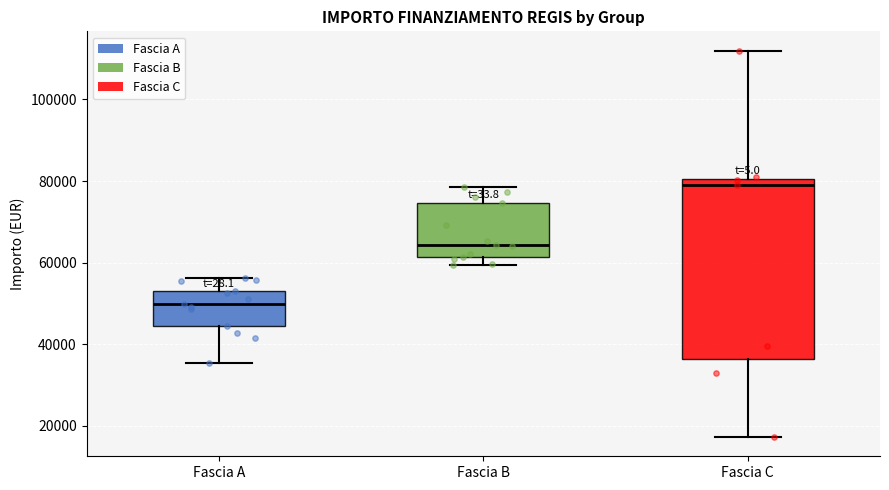

Where is the upper edge of the box for Fascia A on the y-axis? The values are not printed on the chart, so give them approximately, as read against the axis.

54000